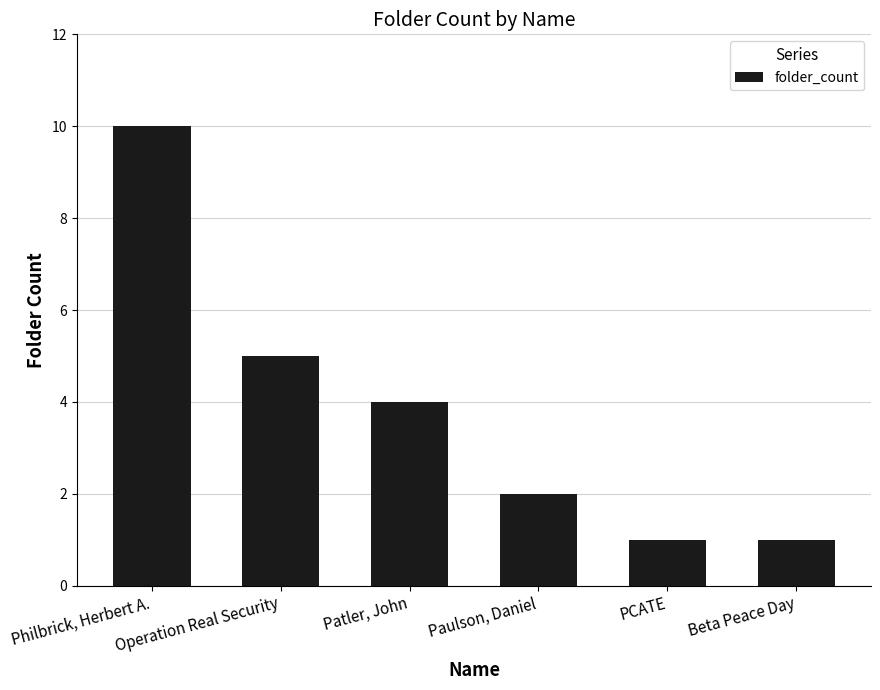

Between Paulson, Daniel and PCATE, which is larger?

Paulson, Daniel